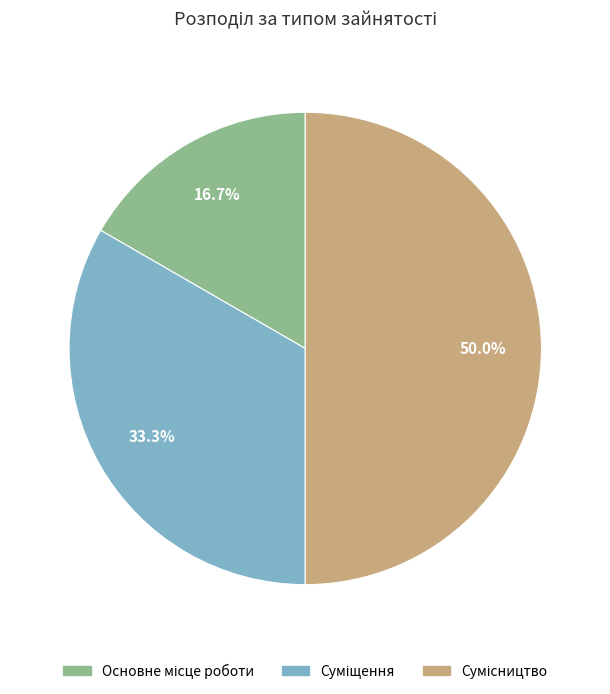

How many segments does this pie chart have?

3